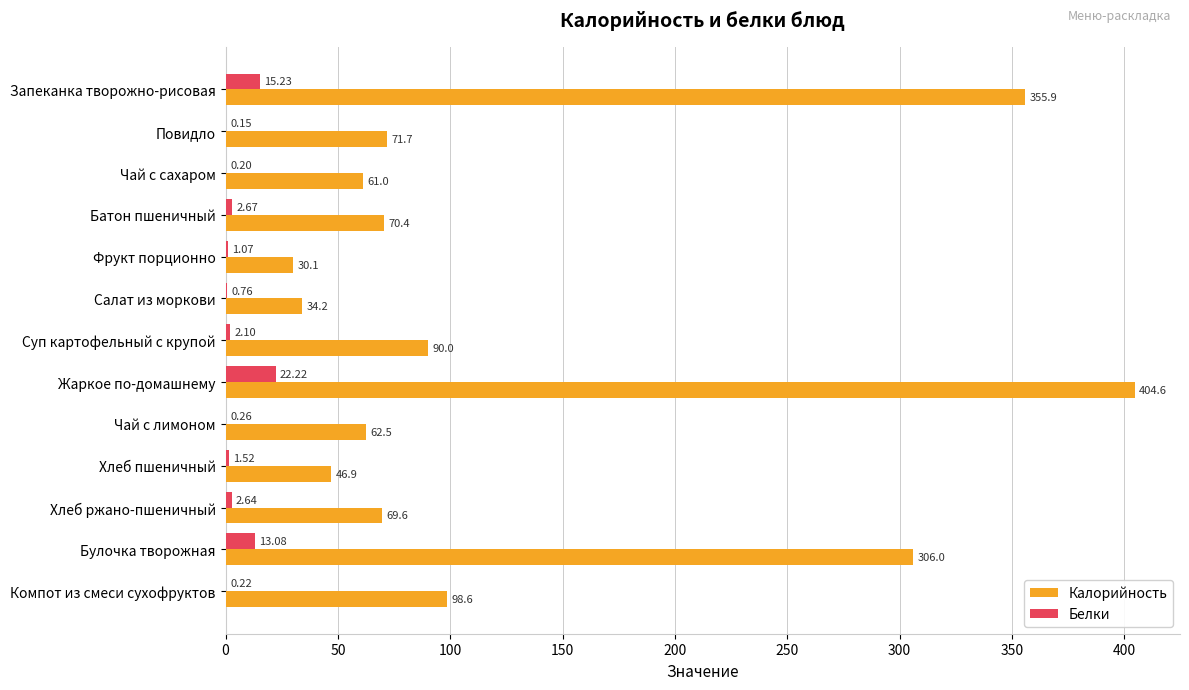

Which series changed the most between Запеканка творожно-рисовая and Компот из смеси сухофруктов?

Калорийность